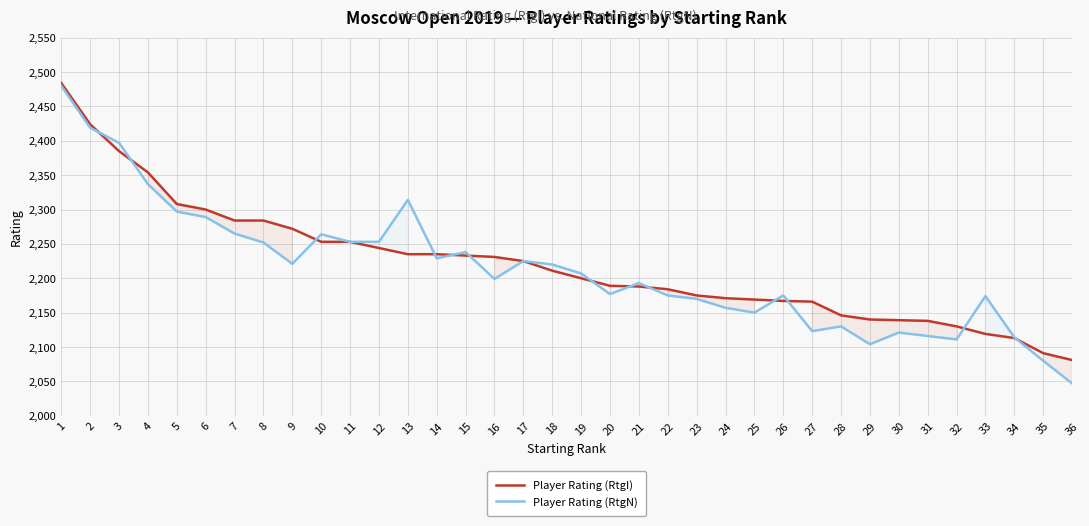

True or false: Player Rating (RtgN) and Player Rating (RtgI) intersect in this chart.

True